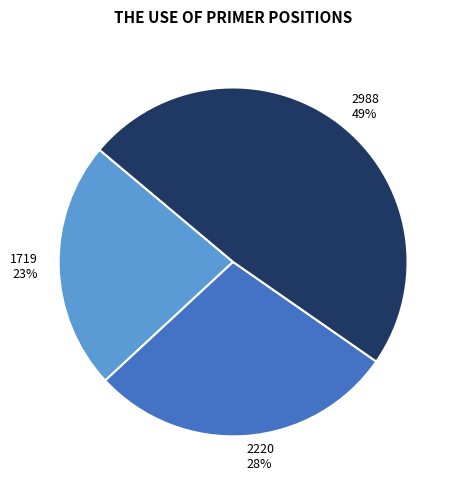

To the nearest percent, what is the average slice percentage?

33%